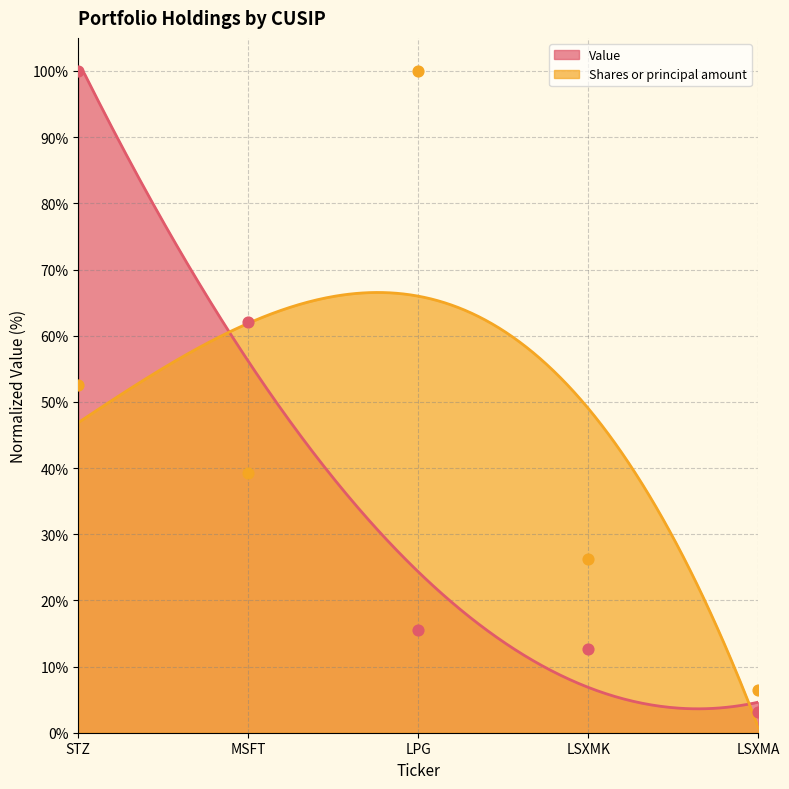

What is the highest value of the Value series?

100.0